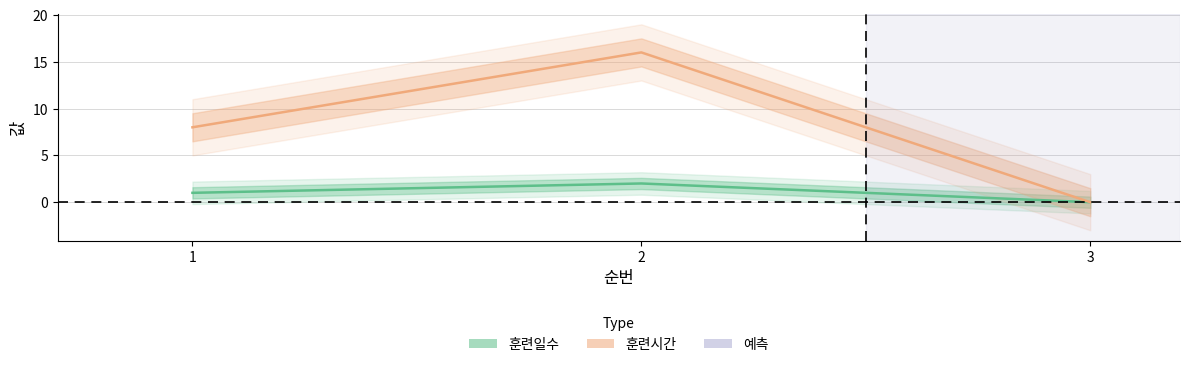

At 1, list the series in order from smallest to largest.

훈련일수, 훈련시간